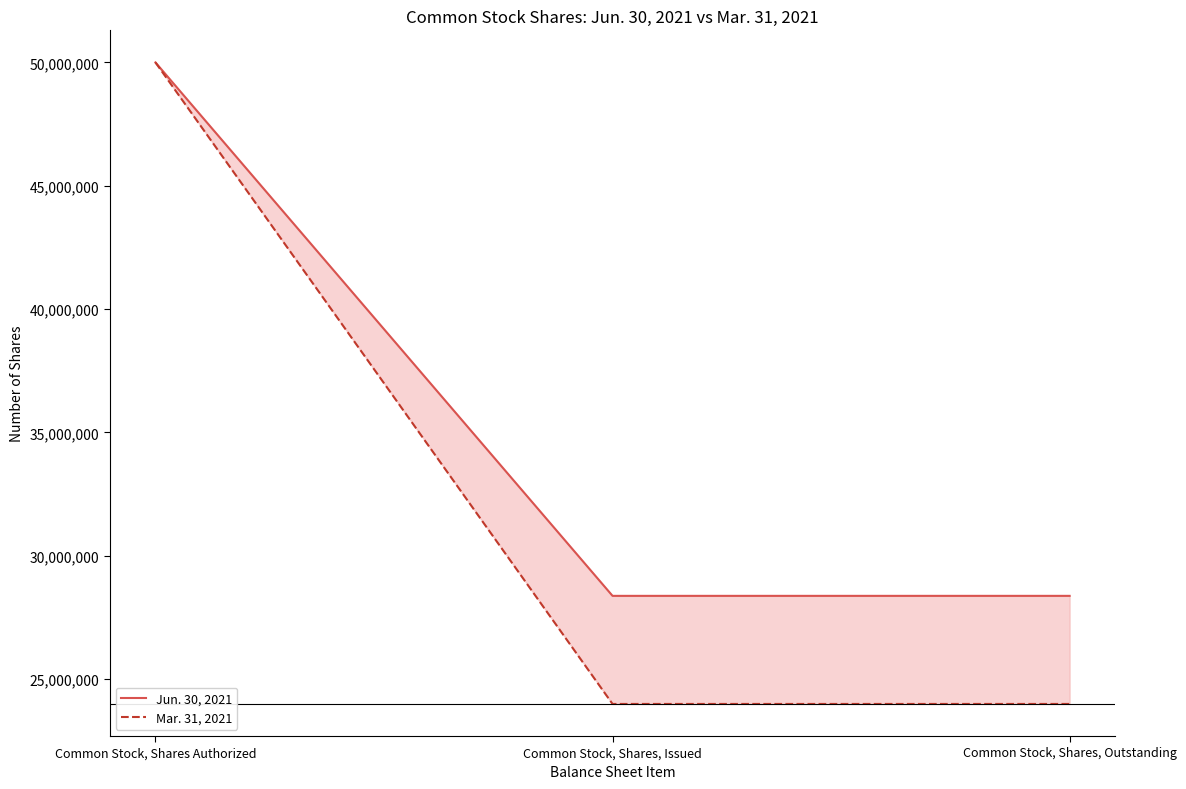

Reading right to left, what are all the values shown in this chart?

Jun. 30, 2021: 28367562	28367562	50000000
Mar. 31, 2021: 23984299	23984299	50000000